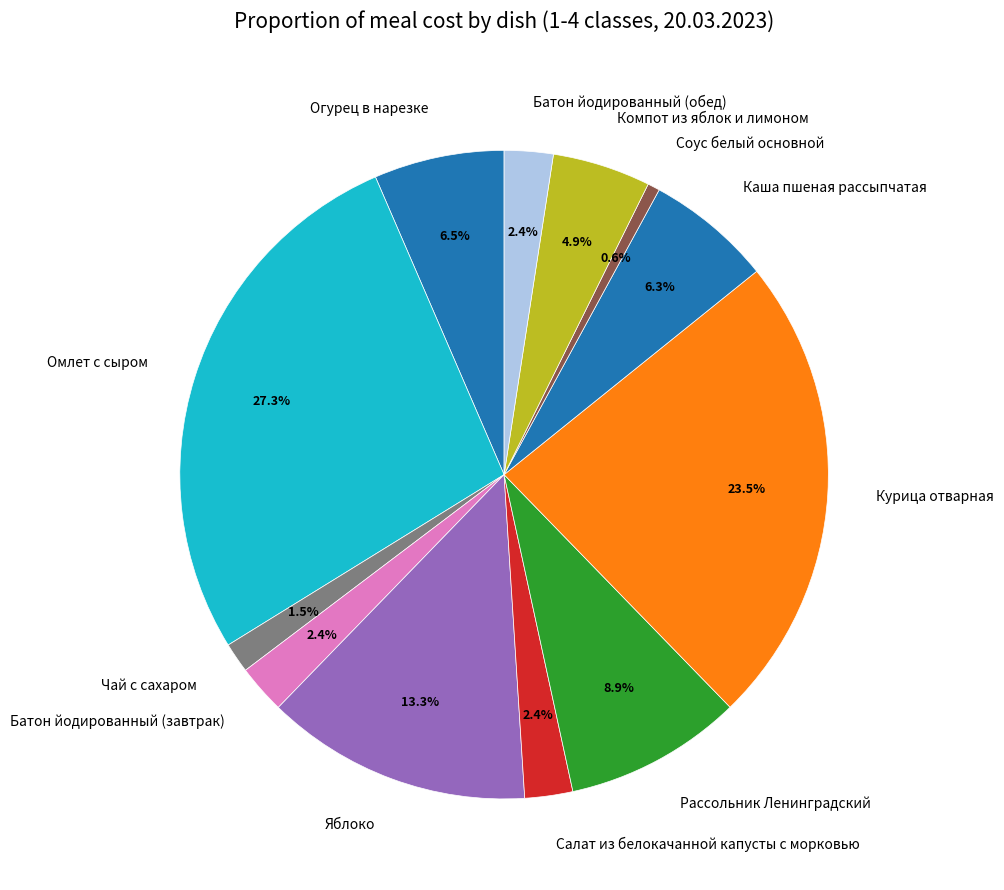

Which slice is the smallest?

Соус белый основной